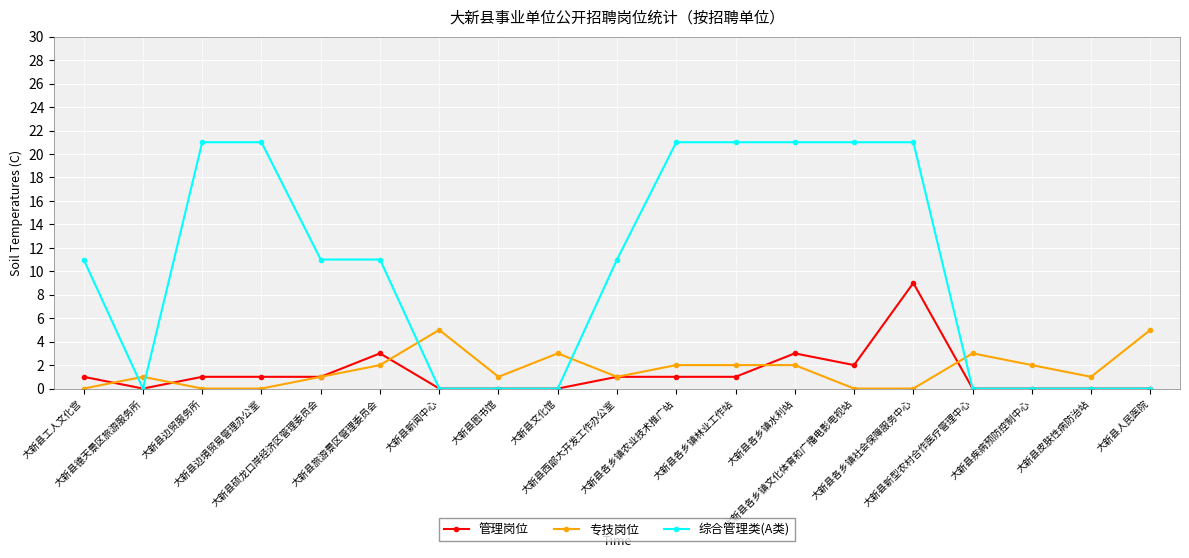

True or false: 管理岗位 and 专技岗位 cross at least once.

True